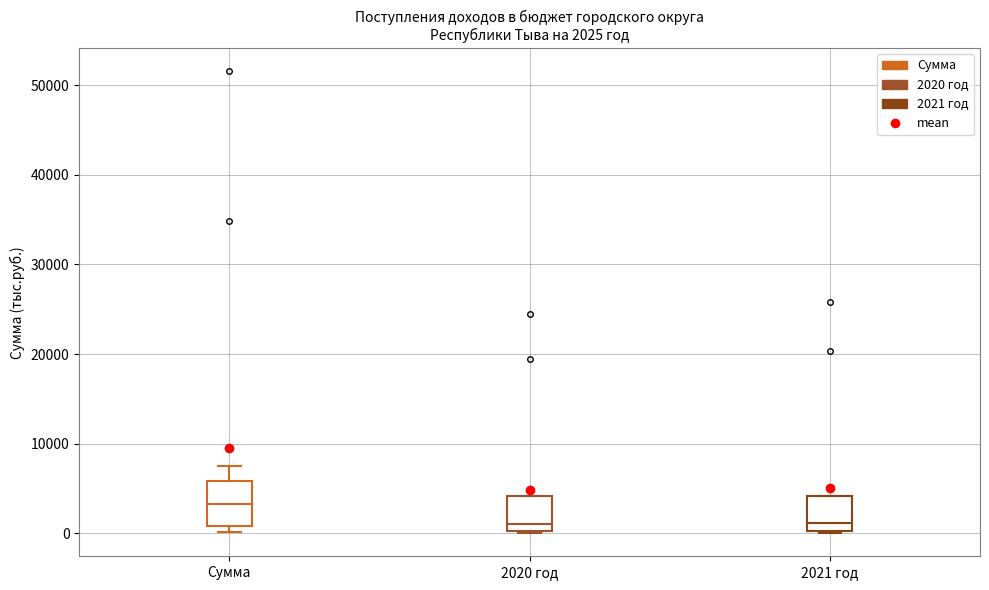

Which box has the highest median line?

Сумма